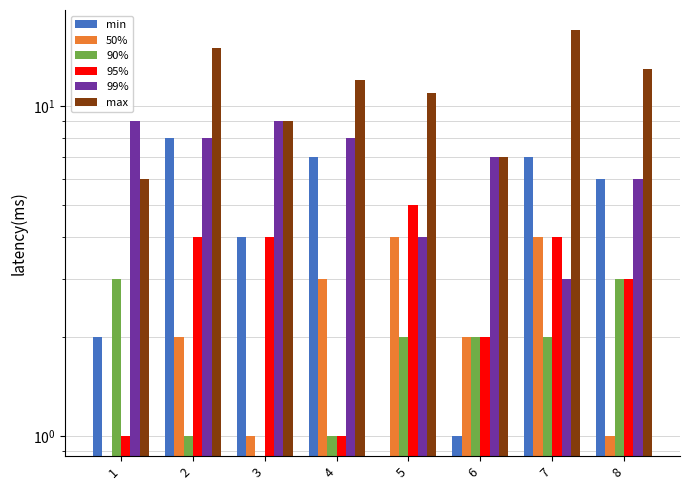

How many distinct data groups are displayed?

6